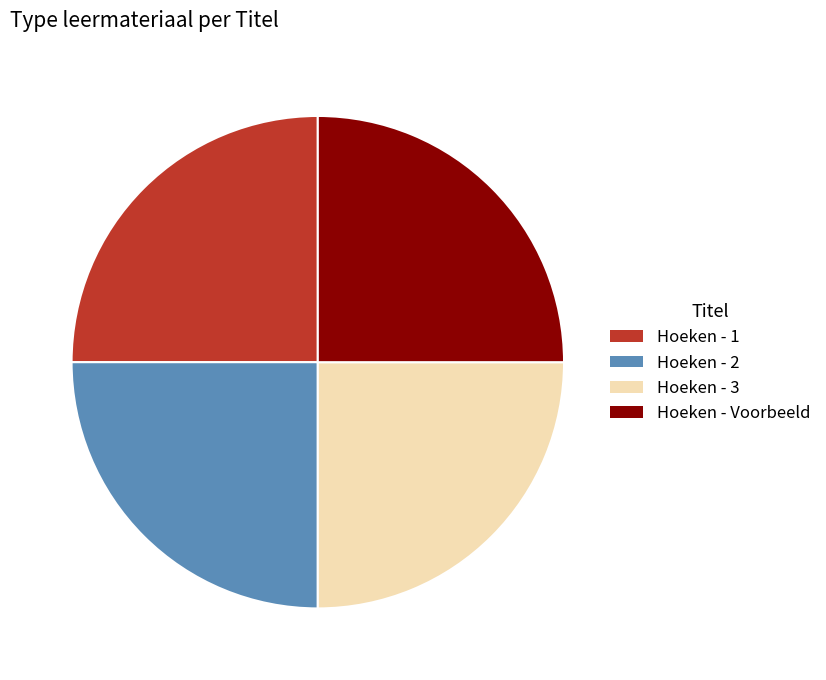

Does any single category account for the majority?

No